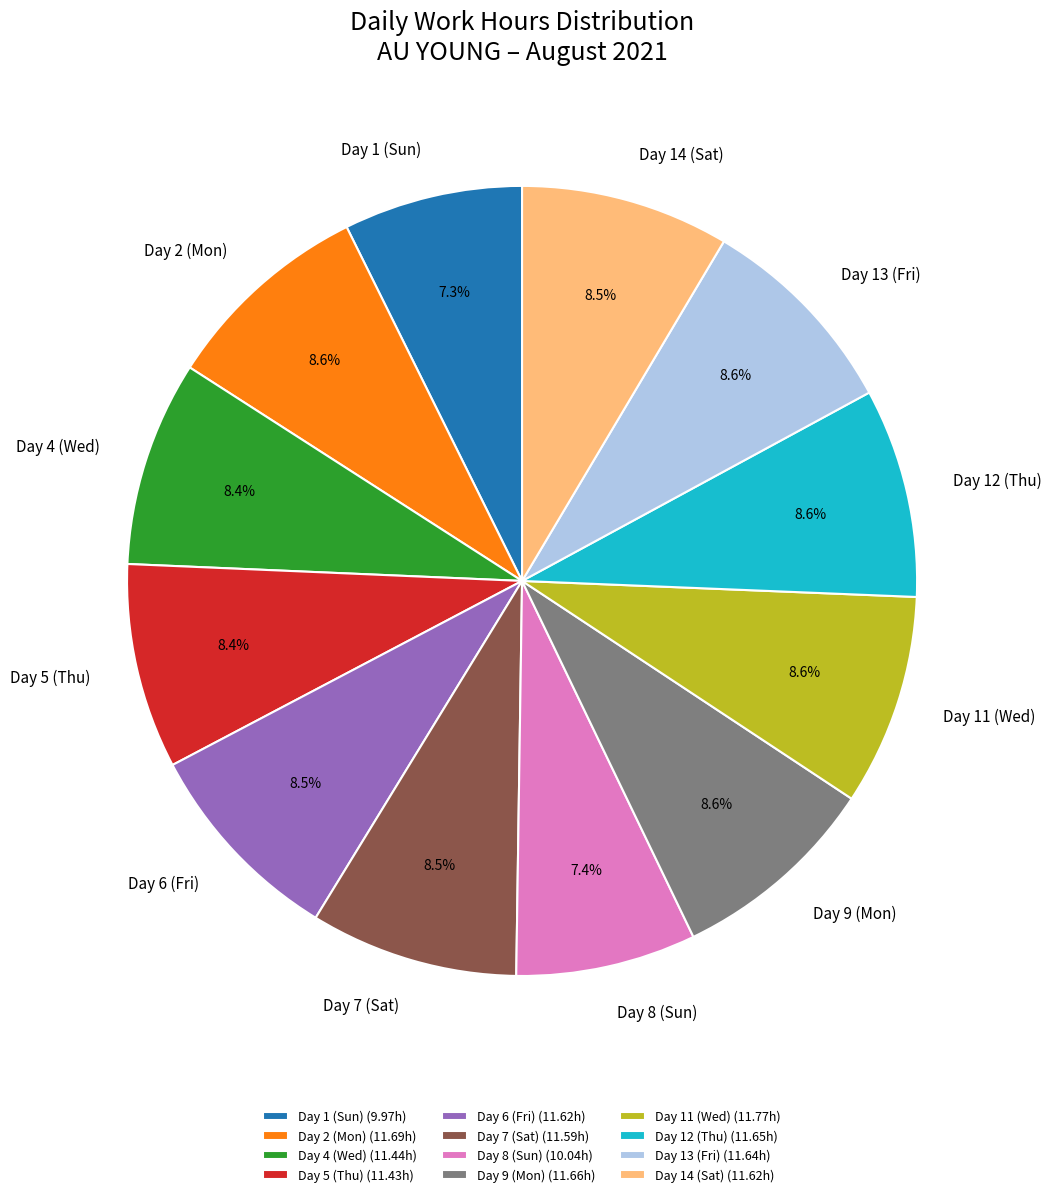

Do Day 12 (Thu) (11.65h) and Day 6 (Fri) (11.62h) together represent more than half of the pie?

No